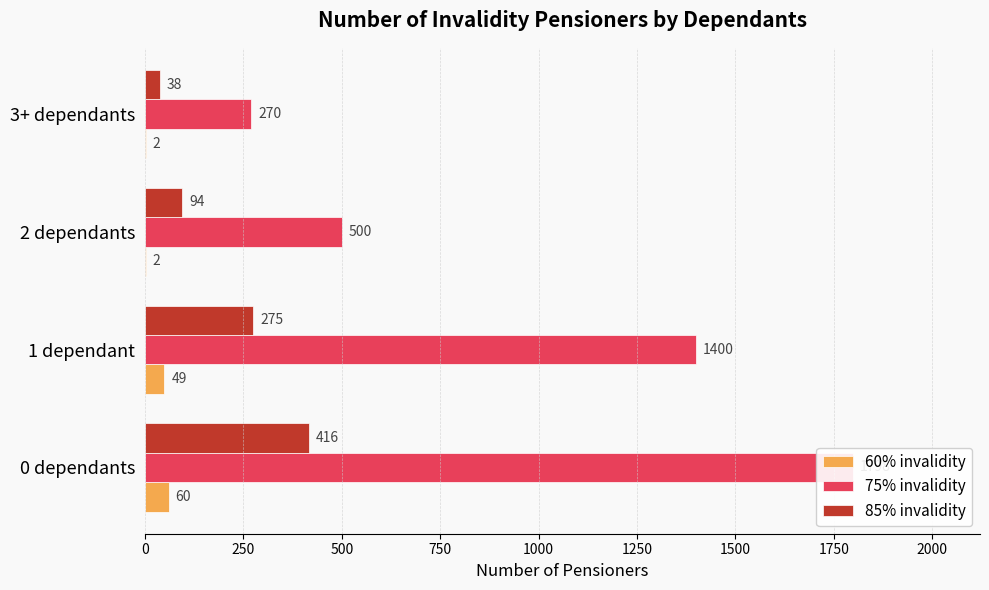

What is the difference between the second highest and second lowest values in the 60% invalidity series?

47